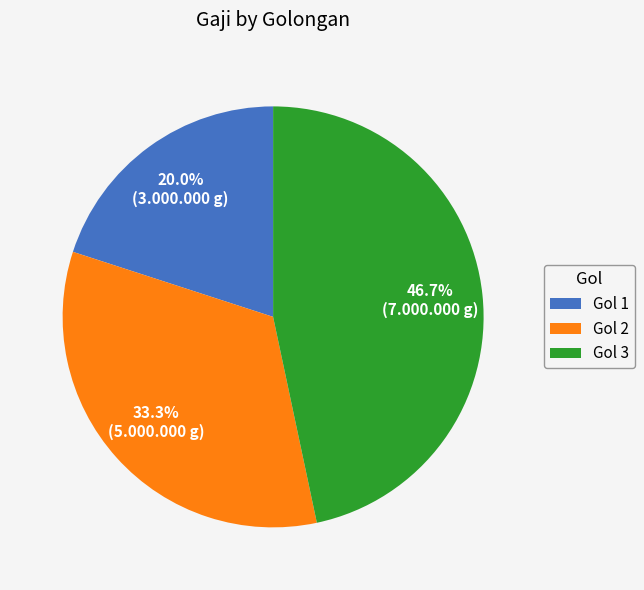

To the nearest percent, what is the difference between the largest and smallest slice percentages?

27%